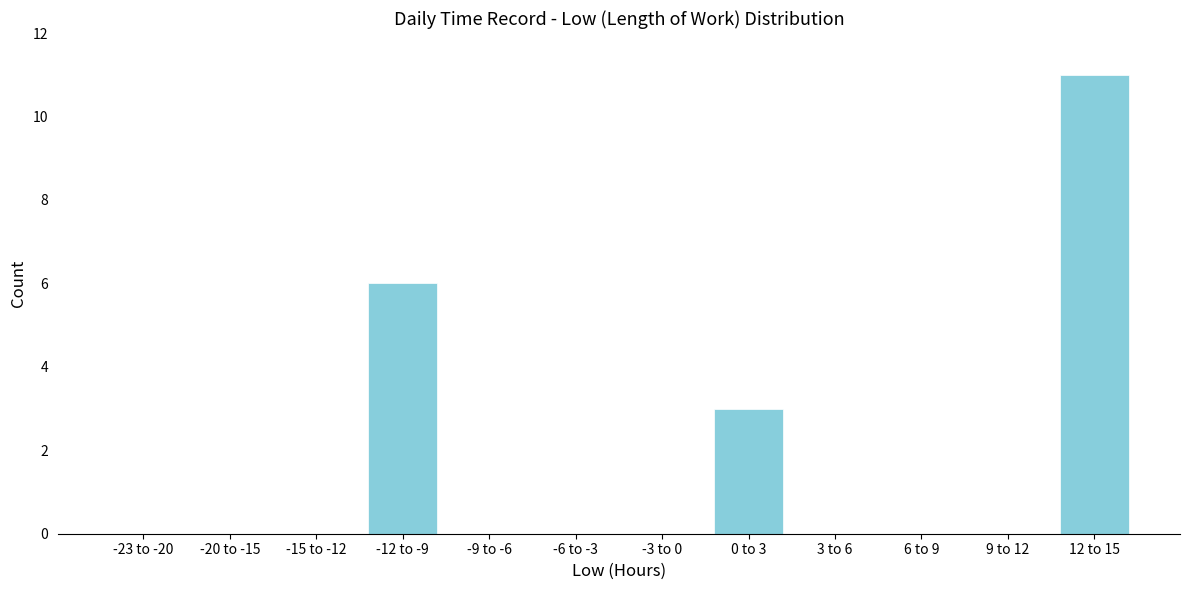

Reading left to right, extract all data points from this chart.

-23 to -20=0	-20 to -15=0	-15 to -12=0	-12 to -9=6	-9 to -6=0	-6 to -3=0	-3 to 0=0	0 to 3=3	3 to 6=0	6 to 9=0	9 to 12=0	12 to 15=11